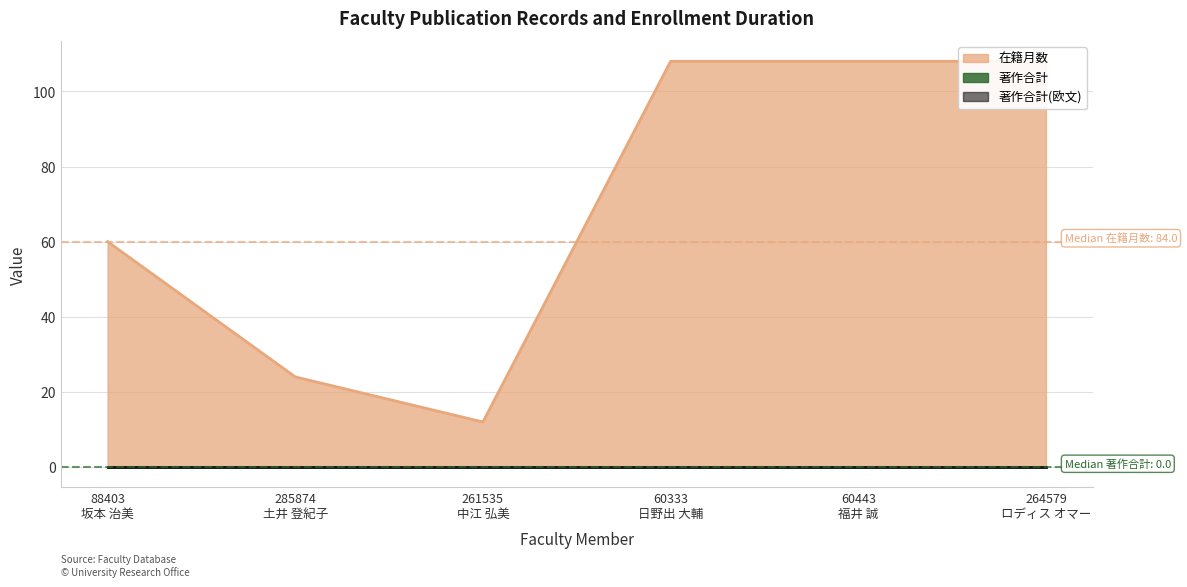

What is the greatest value displayed?

108